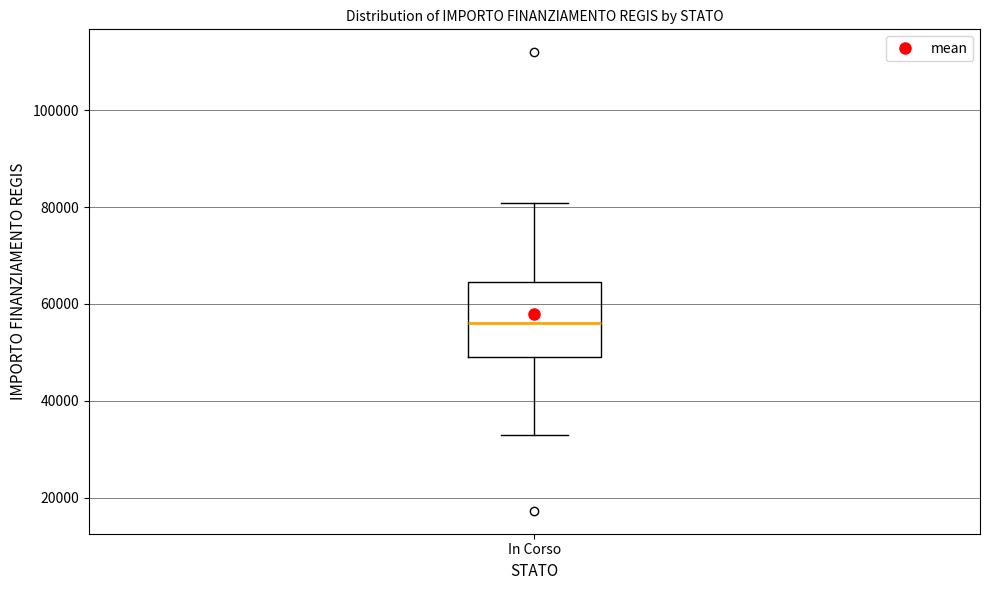

Where is the upper edge of the box for In Corso on the y-axis? The values are not printed on the chart, so give them approximately, as read against the axis.

64000